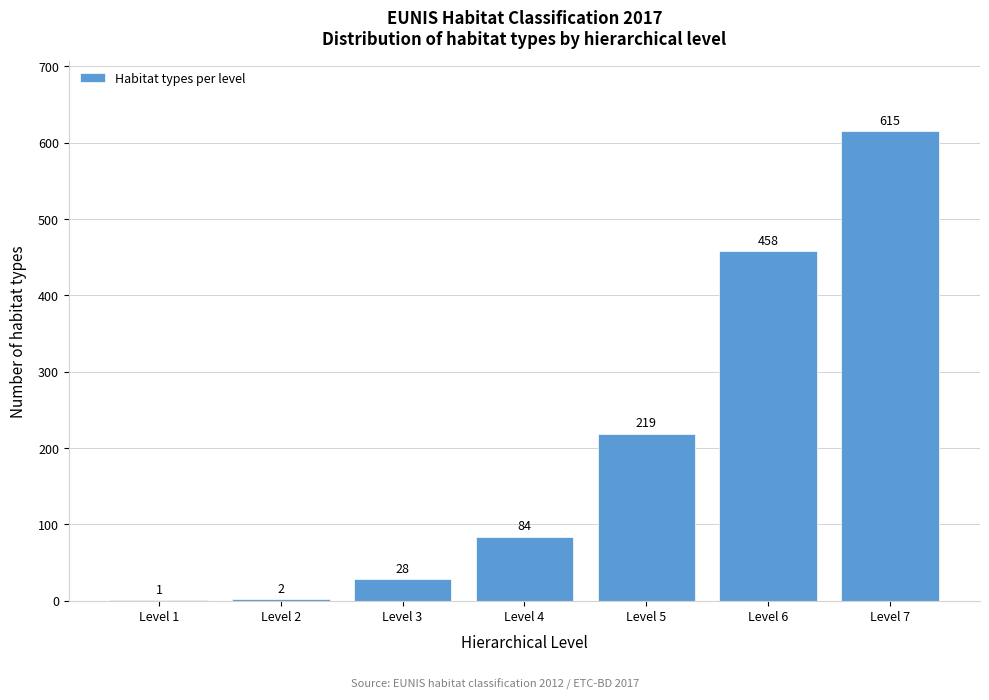

Reading right to left, what are all the values shown in this chart?

Level 7=615	Level 6=458	Level 5=219	Level 4=84	Level 3=28	Level 2=2	Level 1=1